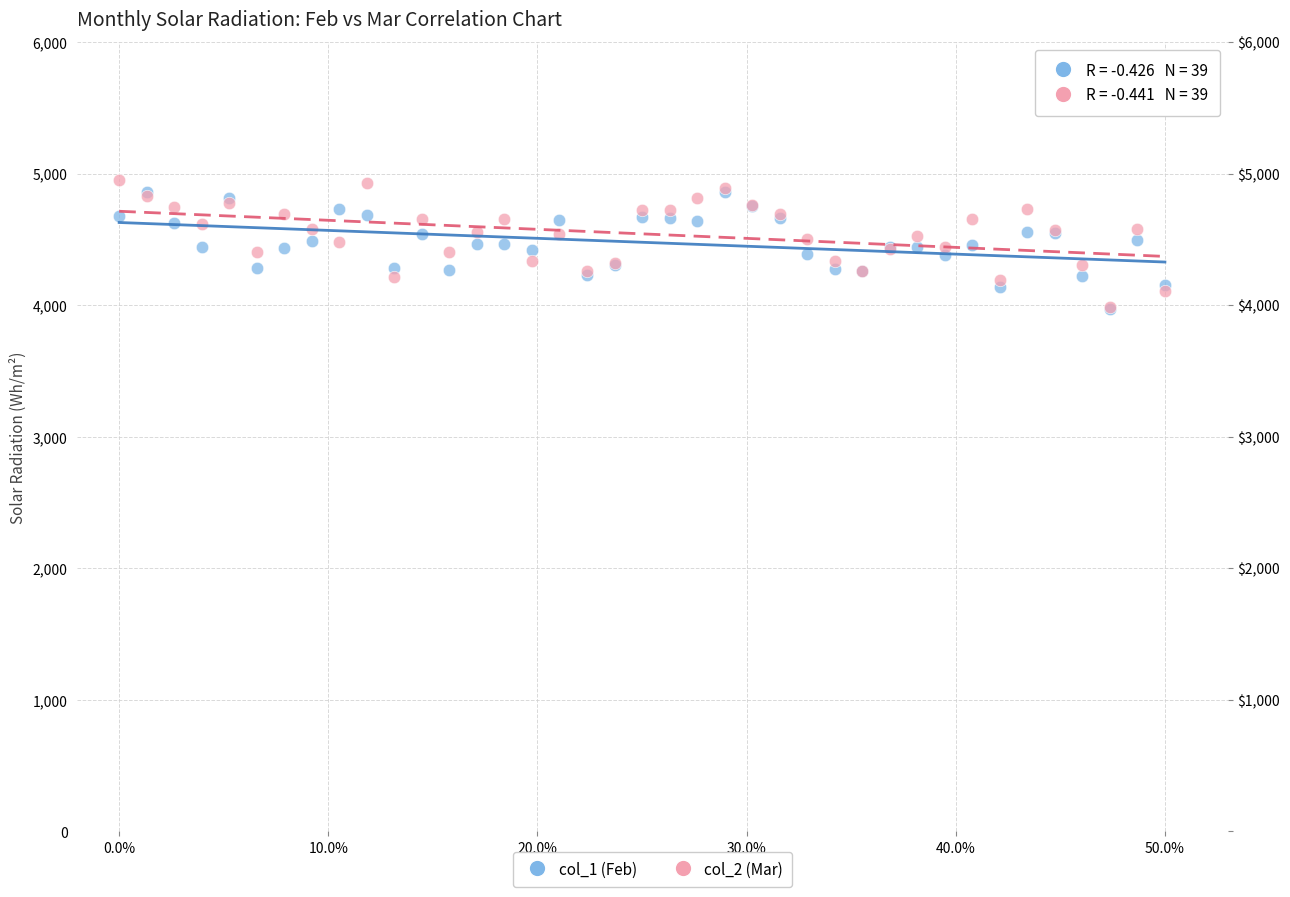

What are all the series names shown in the legend?

col_1 (Feb), col_2 (Mar)